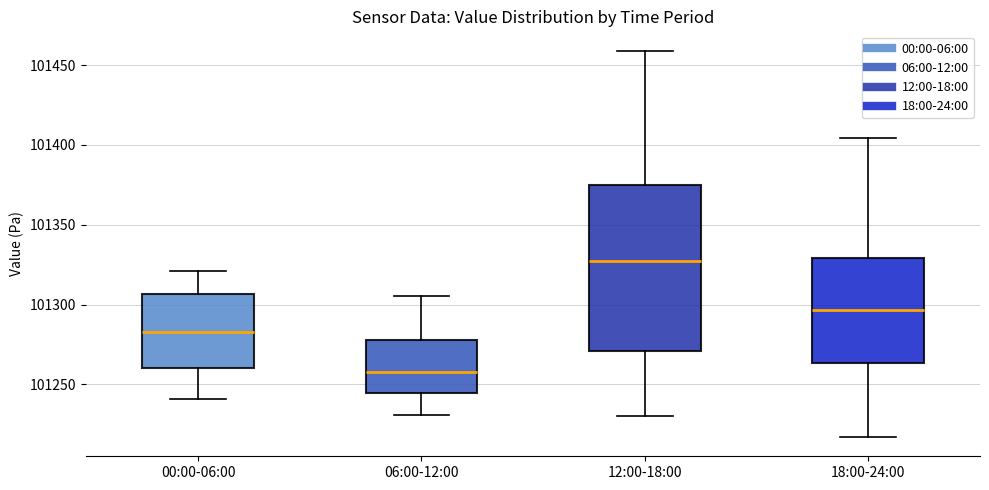

Reading left to right, read every box against the y-axis: the position of its median line, the range the box covers, and the ends of its whiskers. The values are not printed on the chart, so give them approximately, as read against the axis.

00:00-06:00: median 101285, box 101260 to 101305, whiskers 101240 to 101320
06:00-12:00: median 101260, box 101245 to 101280, whiskers 101230 to 101305
12:00-18:00: median 101325, box 101270 to 101375, whiskers 101230 to 101460
18:00-24:00: median 101295, box 101265 to 101330, whiskers 101215 to 101405